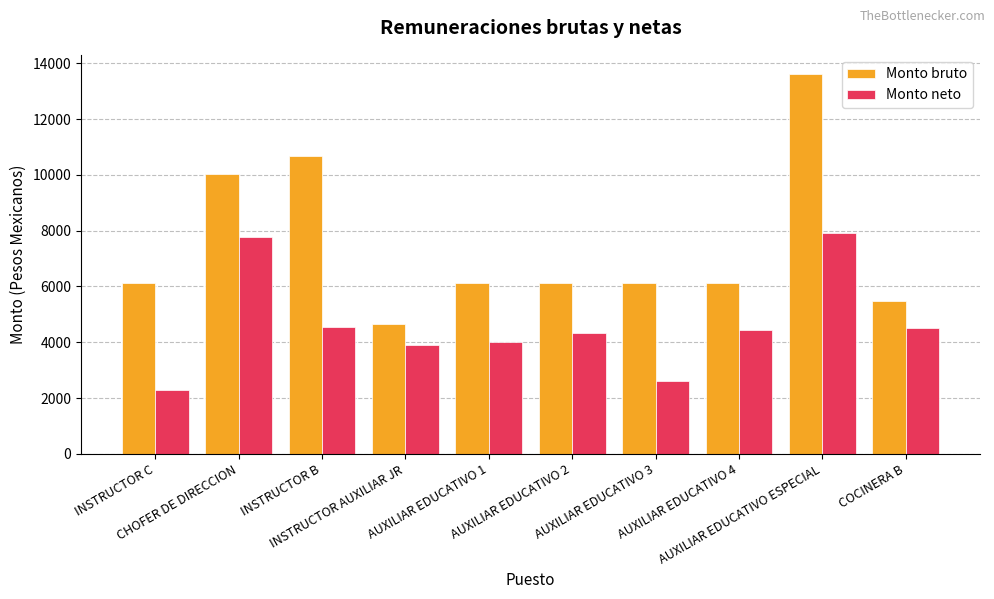

What position from the left is INSTRUCTOR AUXILIAR JR?

4